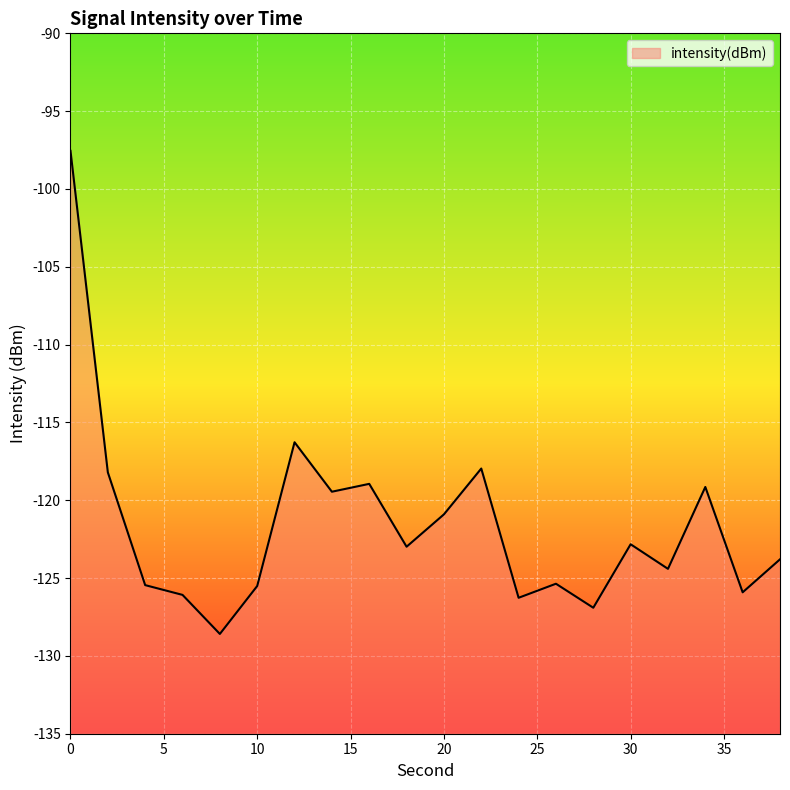

What is the value of the 8th point from the left?

-119.5